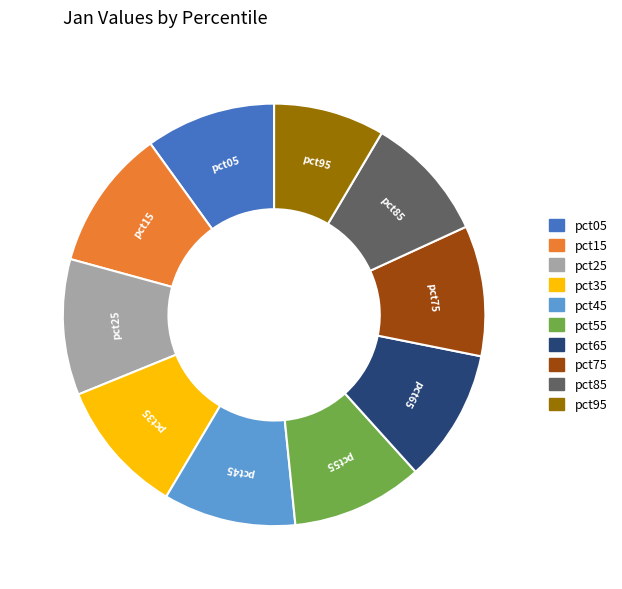

Does any single category account for the majority?

No